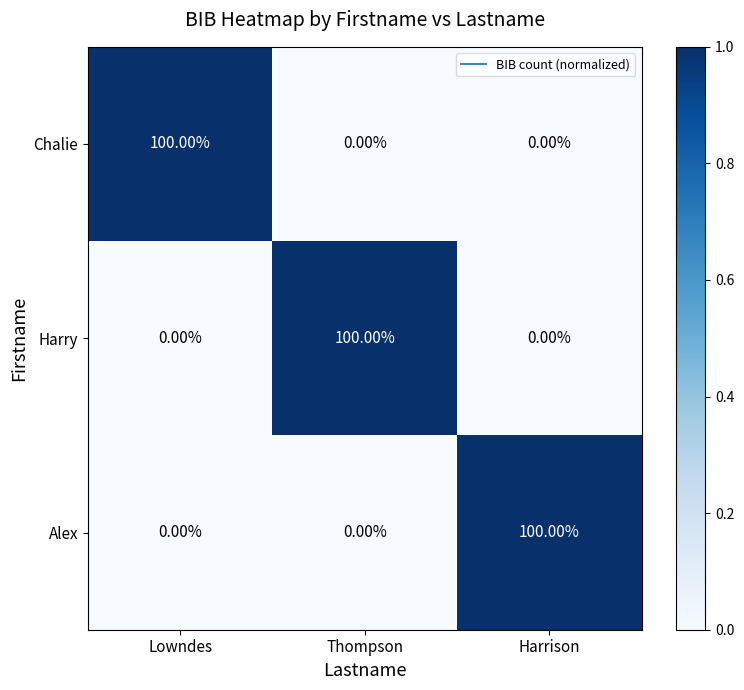

What is the spread (max minus min) of values at Lowndes?

100